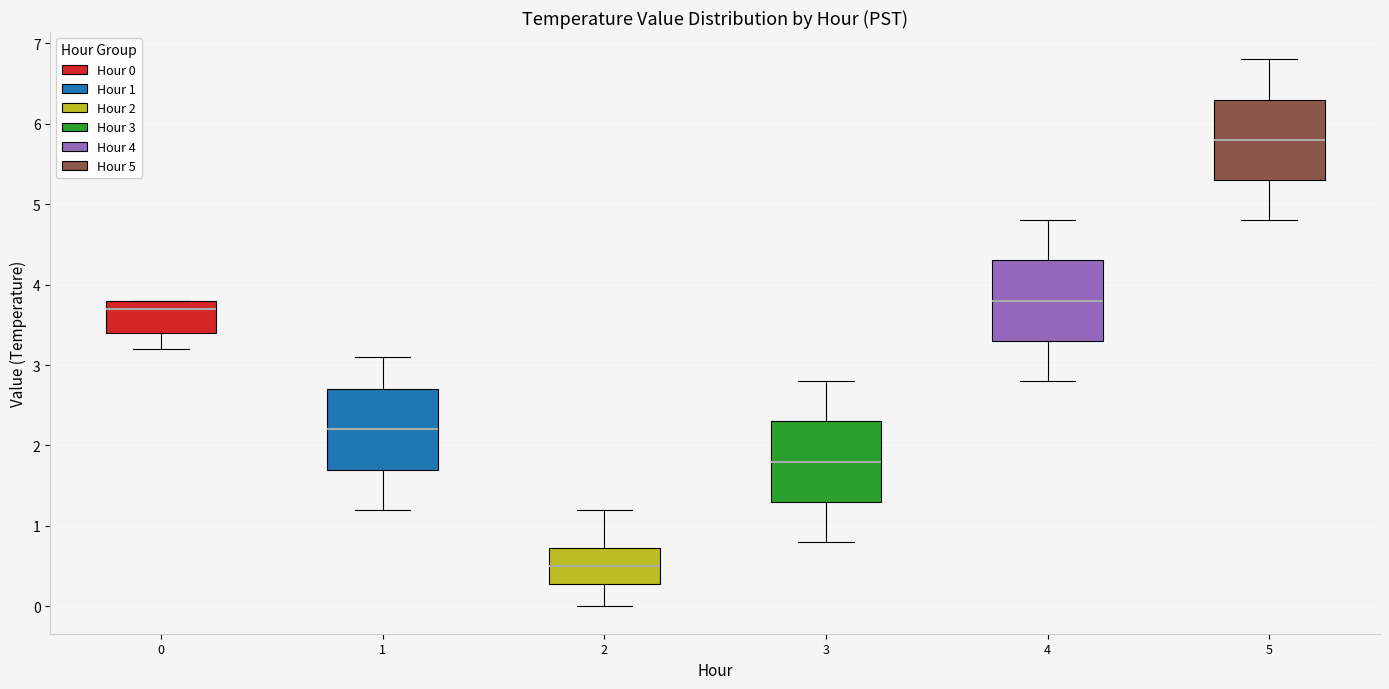

Reading left to right, read every box against the y-axis: the position of its median line, the range the box covers, and the ends of its whiskers. The values are not printed on the chart, so give them approximately, as read against the axis.

0: median 3.7, box 3.4 to 3.8, whiskers 3.2 to 3.8
1: median 2.2, box 1.7 to 2.7, whiskers 1.2 to 3.1
2: median 0.5, box 0.3 to 0.7, whiskers 0.0 to 1.2
3: median 1.8, box 1.3 to 2.3, whiskers 0.8 to 2.8
4: median 3.8, box 3.3 to 4.3, whiskers 2.8 to 4.8
5: median 5.8, box 5.3 to 6.3, whiskers 4.8 to 6.8